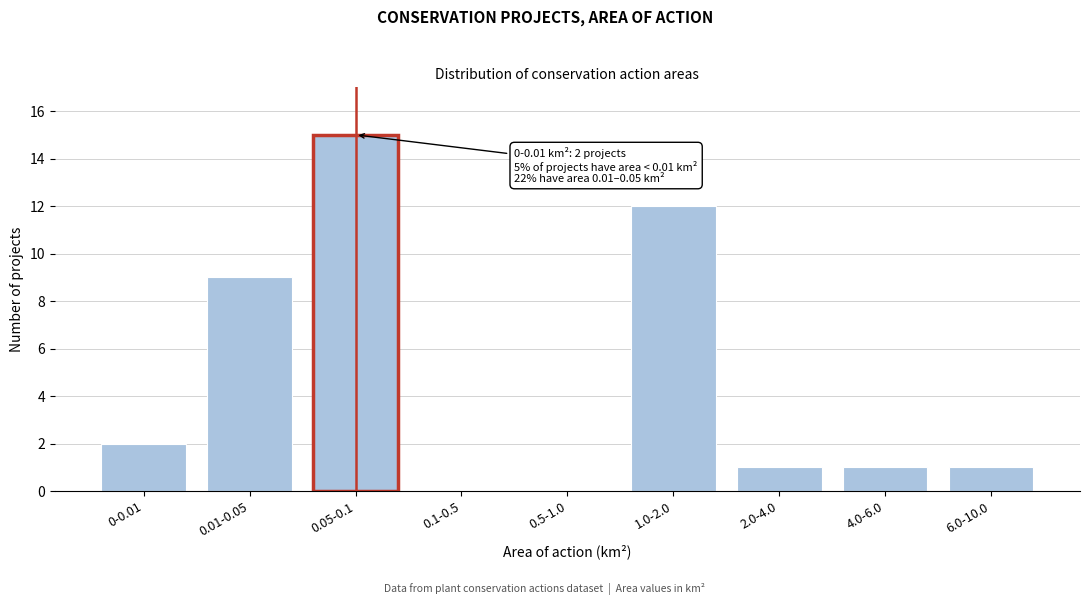

Reading right to left, extract all data points from this chart.

6.0-10.0=1	4.0-6.0=1	2.0-4.0=1	1.0-2.0=12	0.5-1.0=0	0.1-0.5=0	0.05-0.1=15	0.01-0.05=9	0-0.01=2